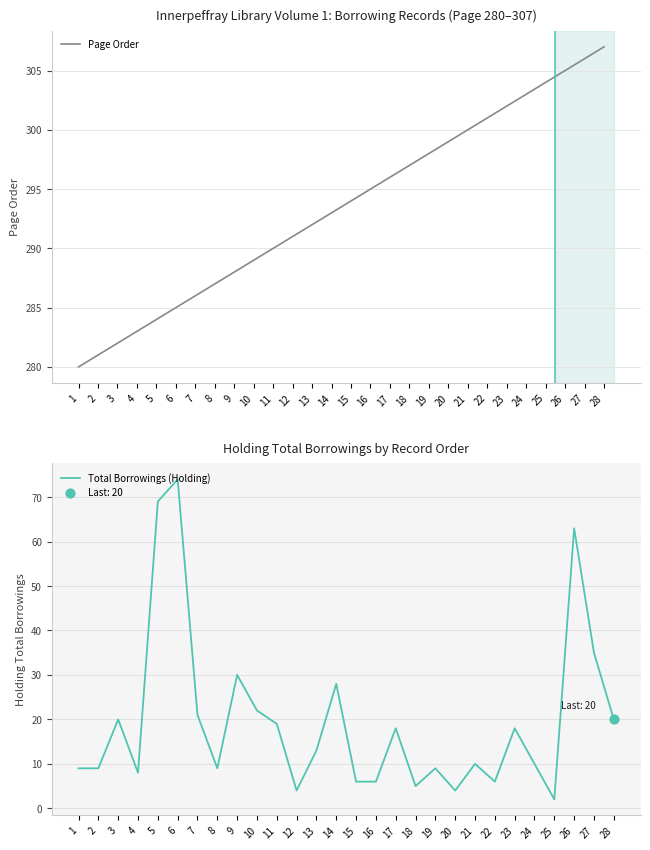

Is the value of Total Borrowings (Holding) at 20 greater than the value of Page Order at 18?

No